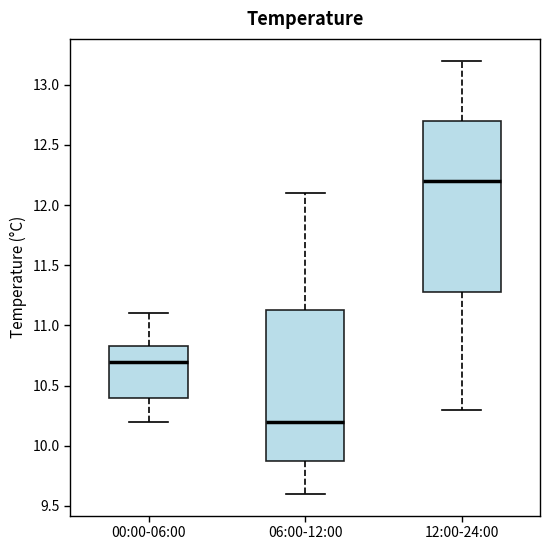

Where is the upper edge of the box for 06:00-12:00 on the y-axis? The values are not printed on the chart, so give them approximately, as read against the axis.

11.15